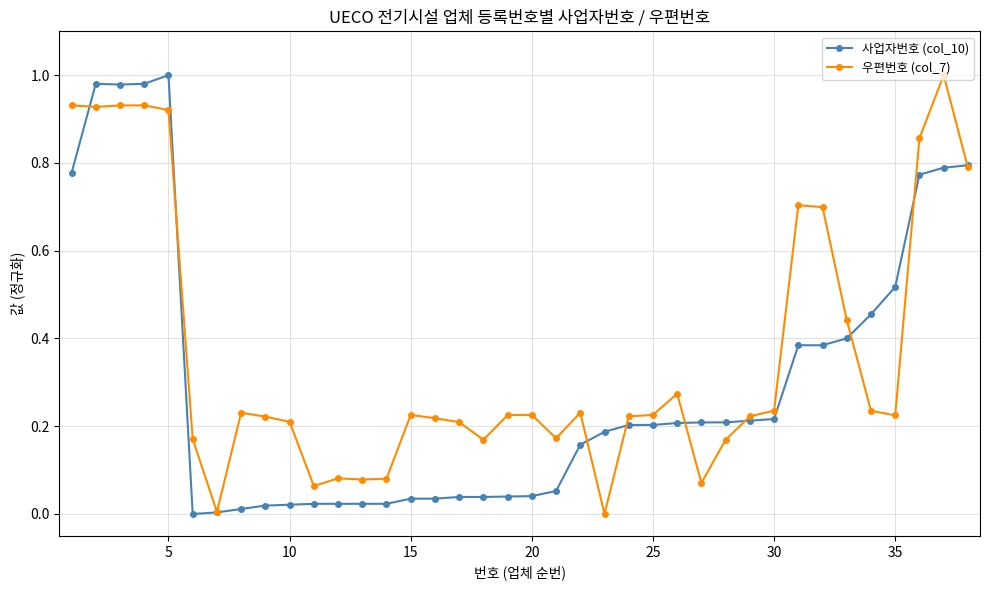

Rank the series by their average value, from highest to lowest.

우편번호 (col_7), 사업자번호 (col_10)